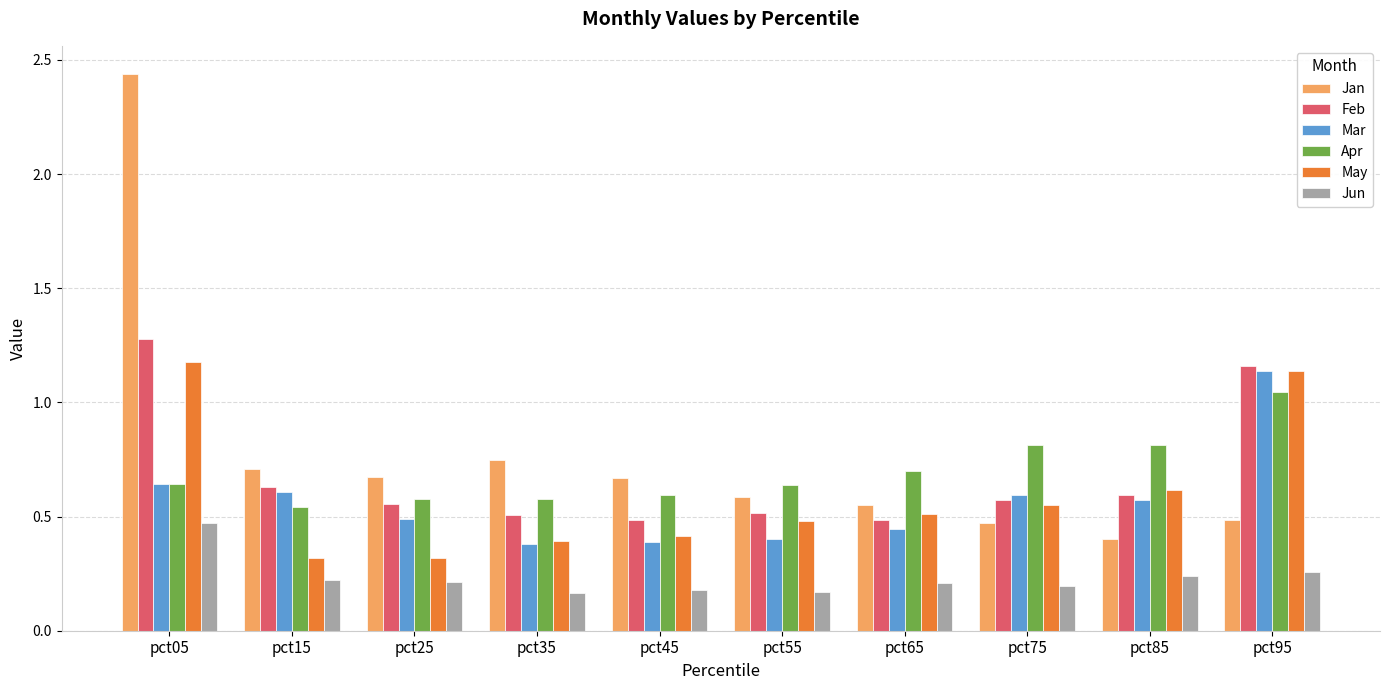

What are all the series names shown in the legend?

Jan, Feb, Mar, Apr, May, Jun